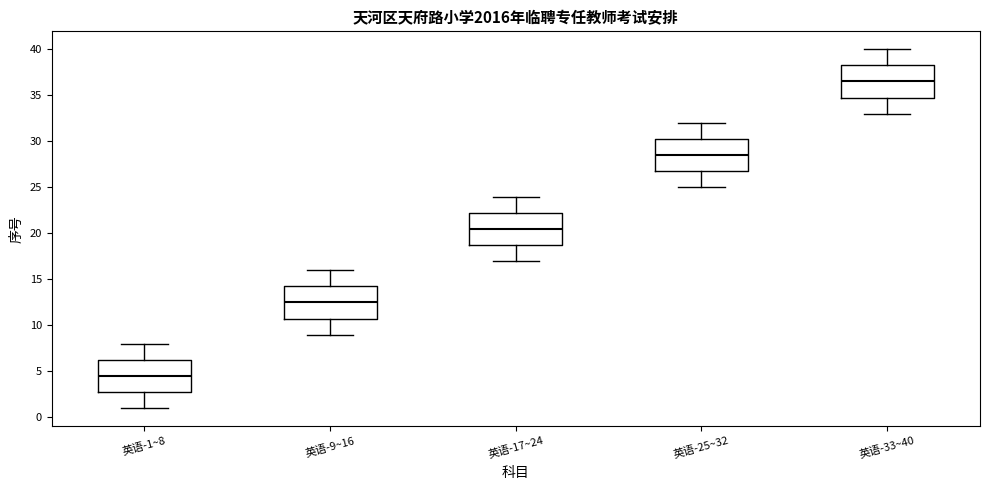

Reading left to right, read every box against the y-axis: the position of its median line, the range the box covers, and the ends of its whiskers. The values are not printed on the chart, so give them approximately, as read against the axis.

英语-1~8: median 4.5, box 3.0 to 6.5, whiskers 1.0 to 8.0
英语-9~16: median 12.5, box 11.0 to 14.5, whiskers 9.0 to 16.0
英语-17~24: median 20.5, box 19.0 to 22.5, whiskers 17.0 to 24.0
英语-25~32: median 28.5, box 27.0 to 30.5, whiskers 25.0 to 32.0
英语-33~40: median 36.5, box 35.0 to 38.5, whiskers 33.0 to 40.0